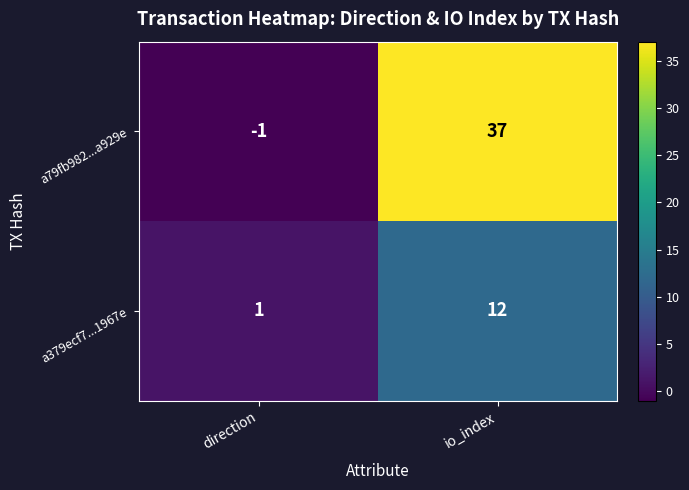

The value of a379ecf7...1967e at direction is 1. True or false?

True